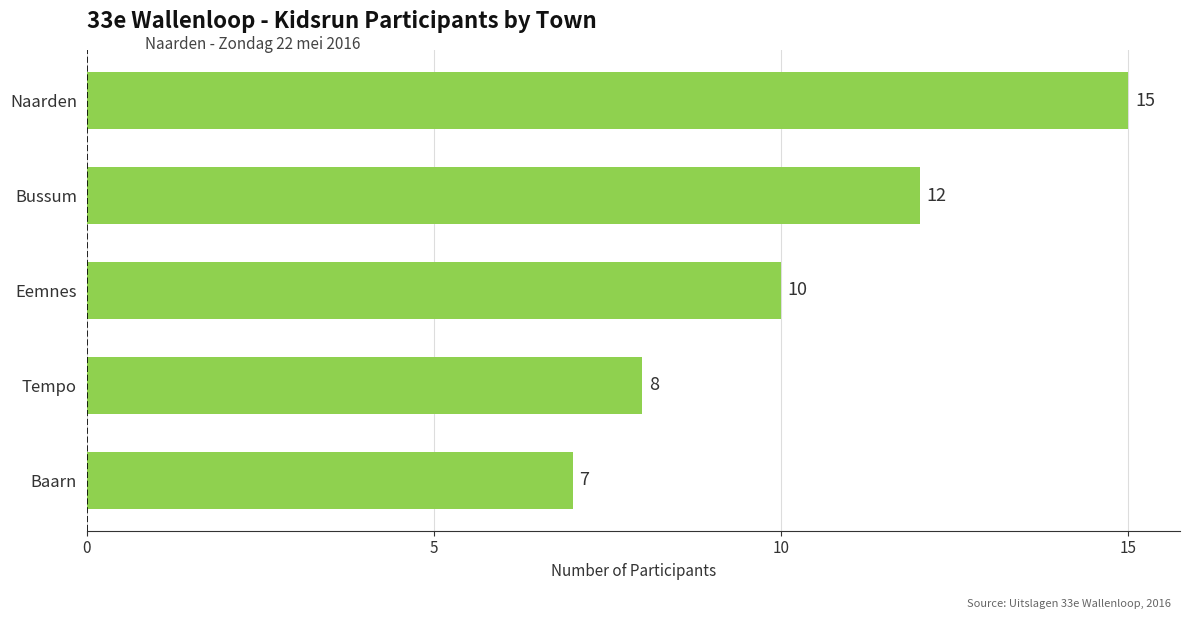

Where is the data nearest to the value 11?

Eemnes